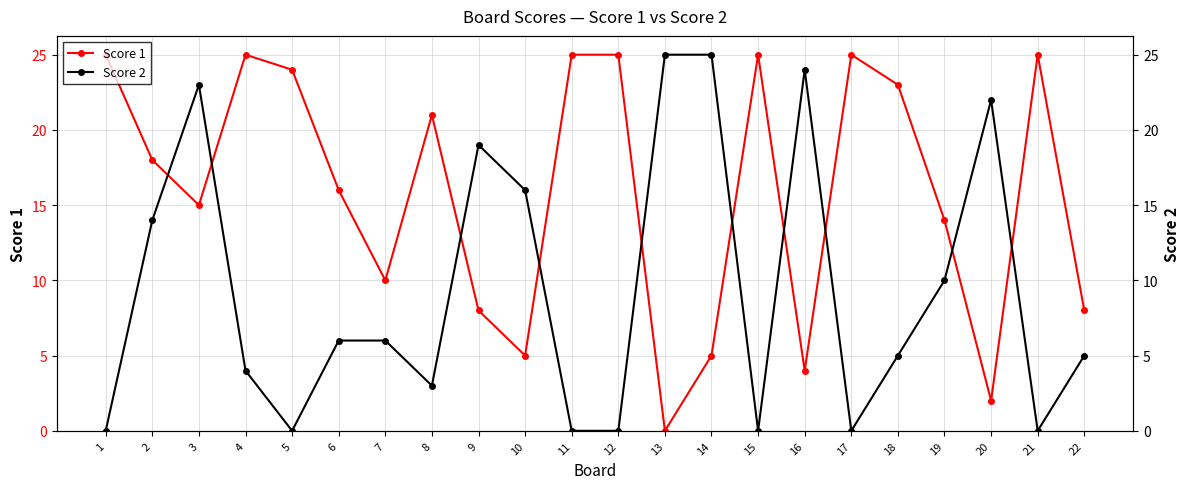

What is the highest value of the Score 2 series?

25